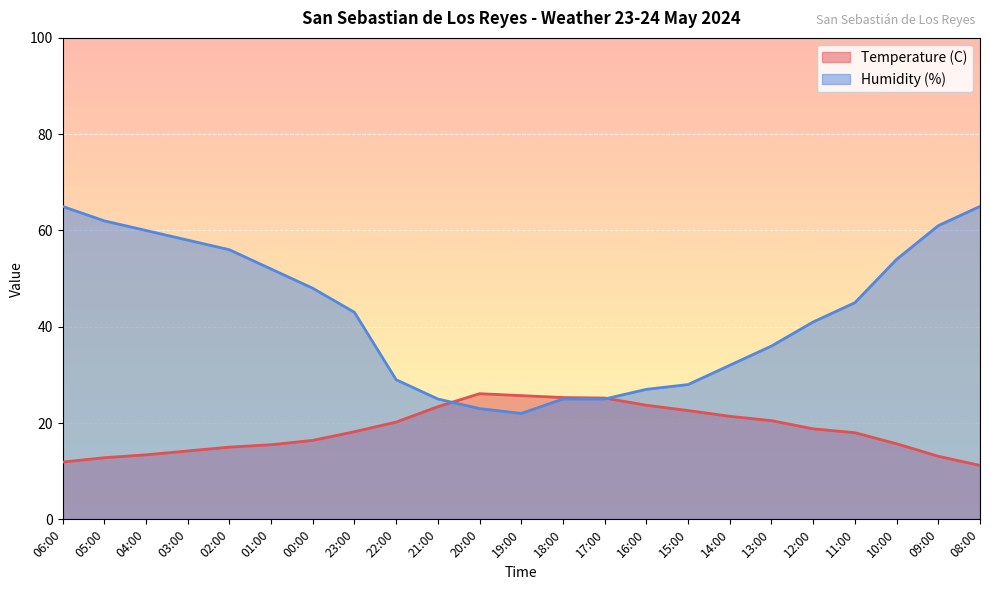

How many lines are shown in the chart?

2